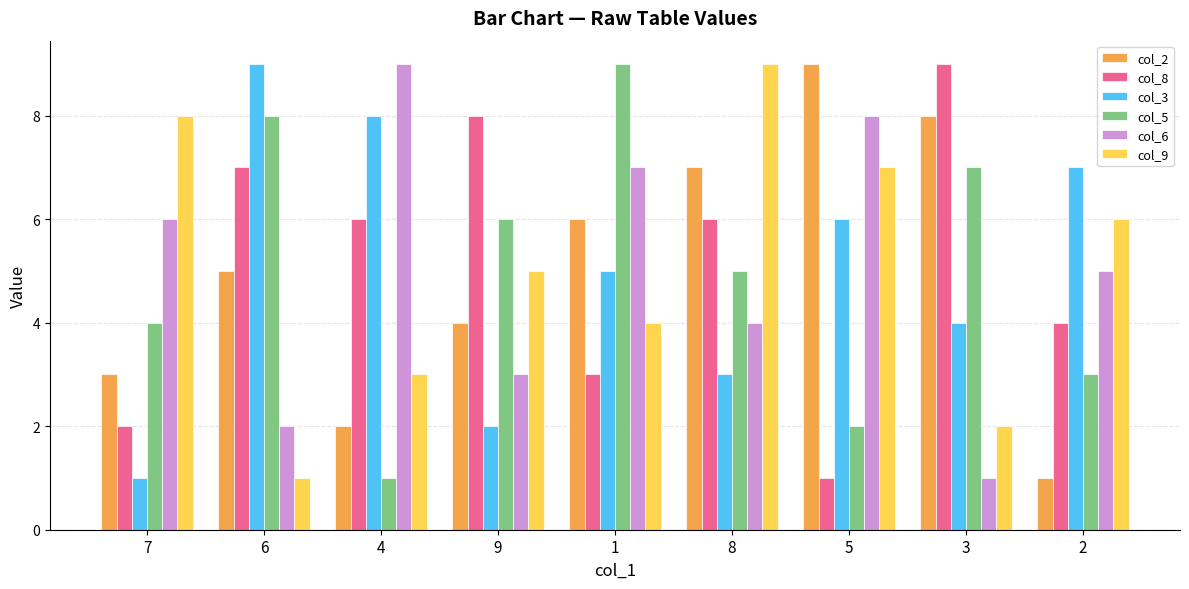

What is the difference between the maximum and minimum values in the col_8 series?

8